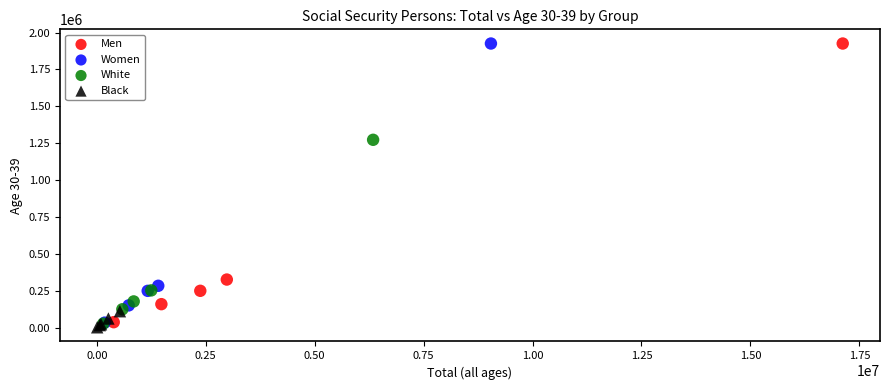

Which series contains the lowest Y value?

Black